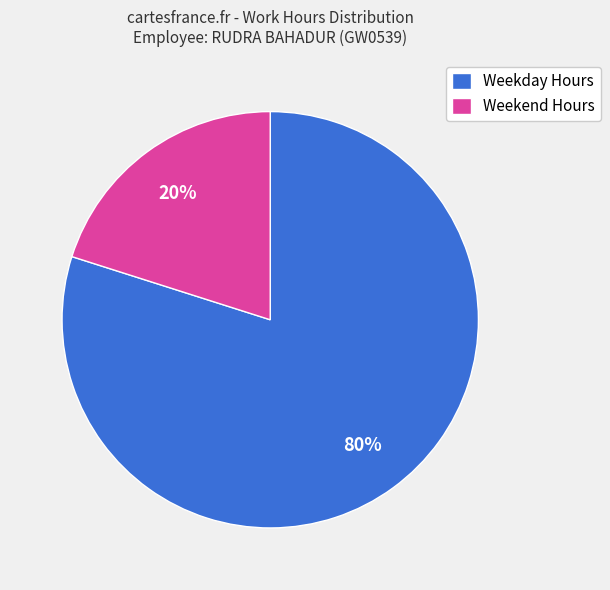

How many segments does this pie chart have?

2